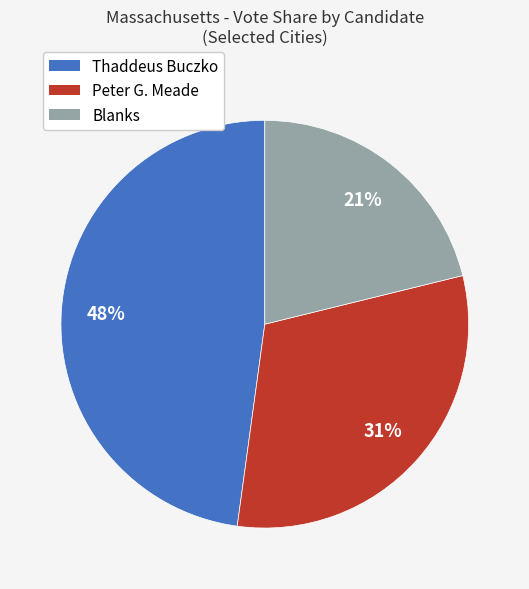

Which slice is the smallest?

Blanks